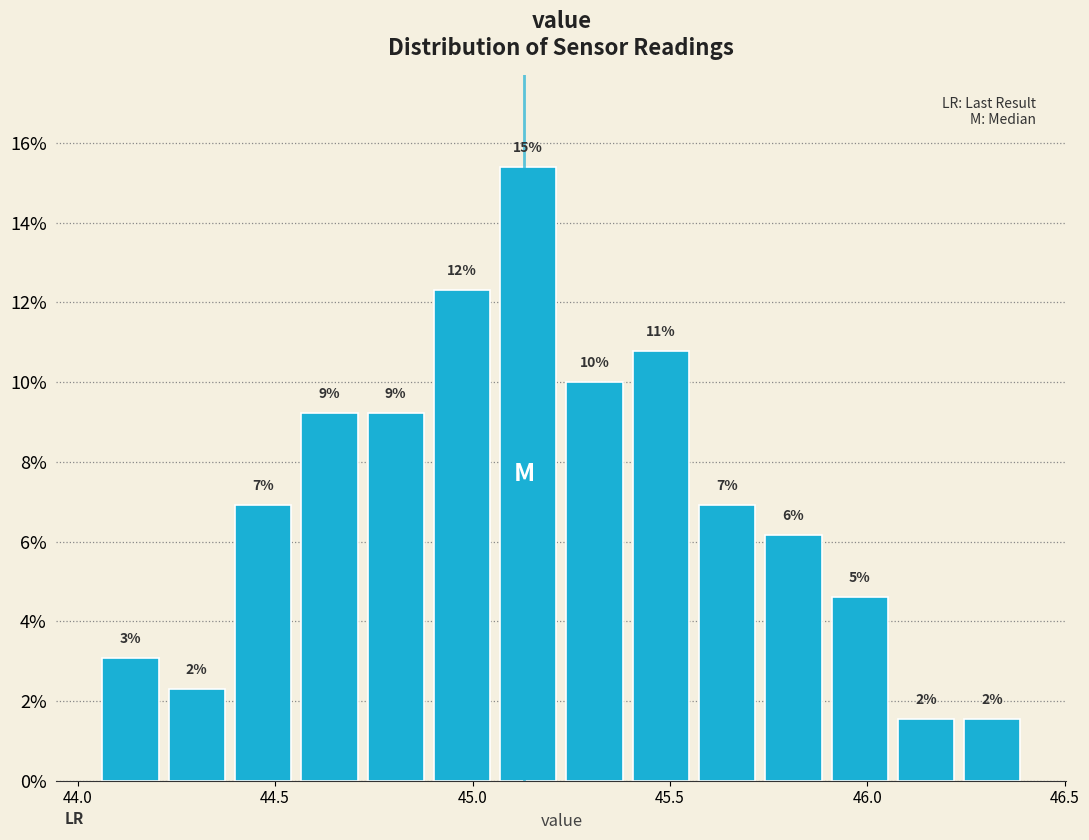

Around what value on the x-axis is the tallest bar? Give the approximate position of its centre, as read against the axis.

45.15